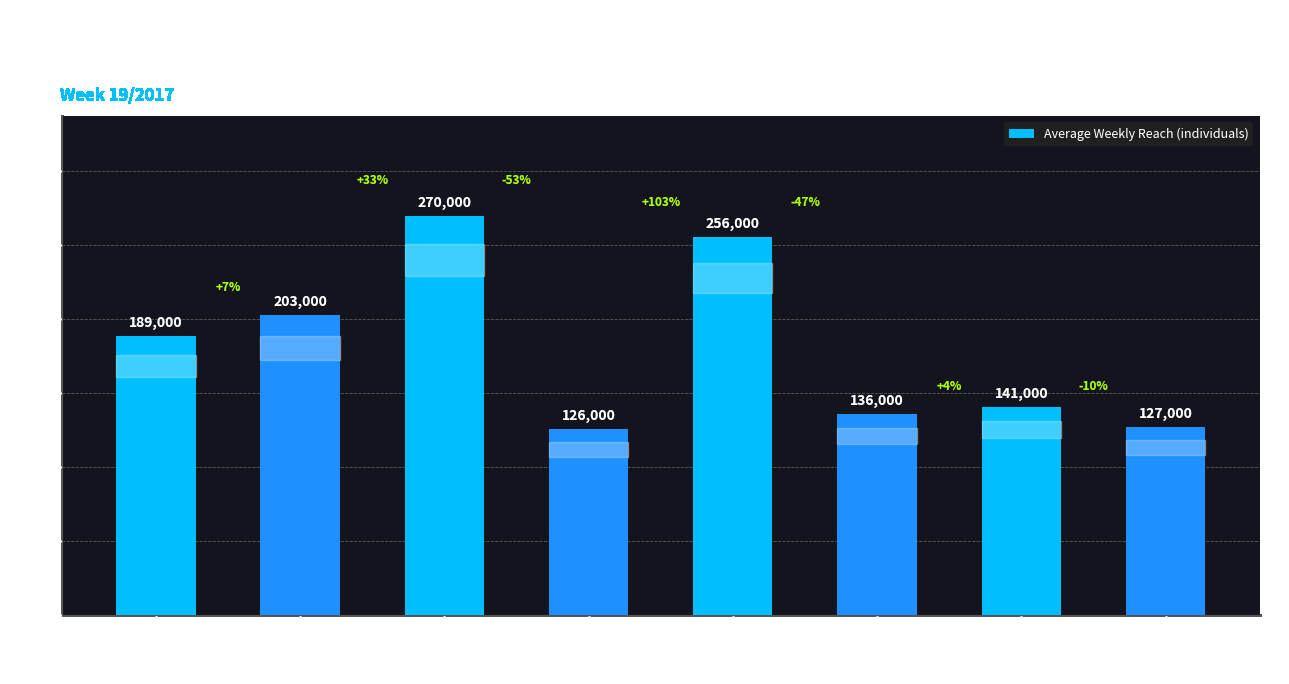

Which category has the lowest value across all series?

Sub